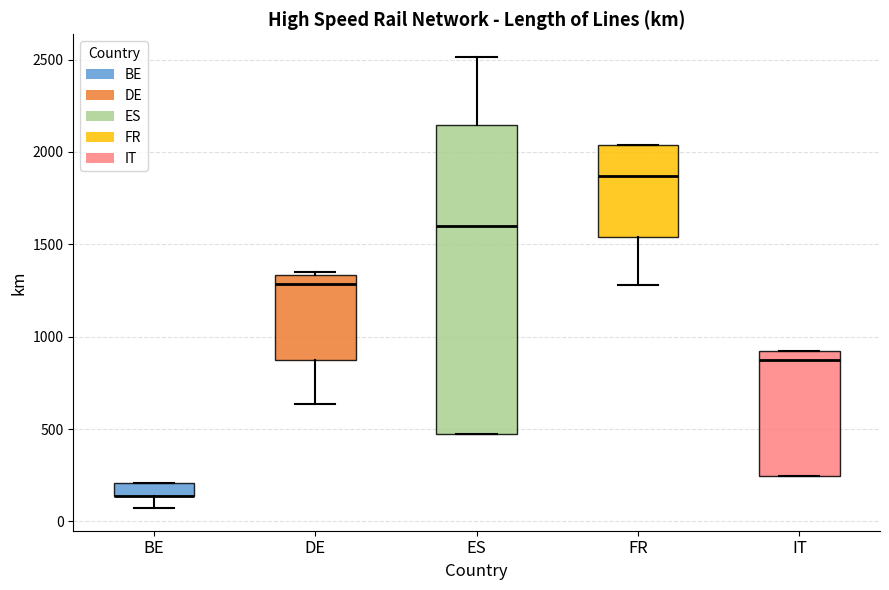

Comparing the boxes themselves (not the whiskers), which one is the tallest?

ES